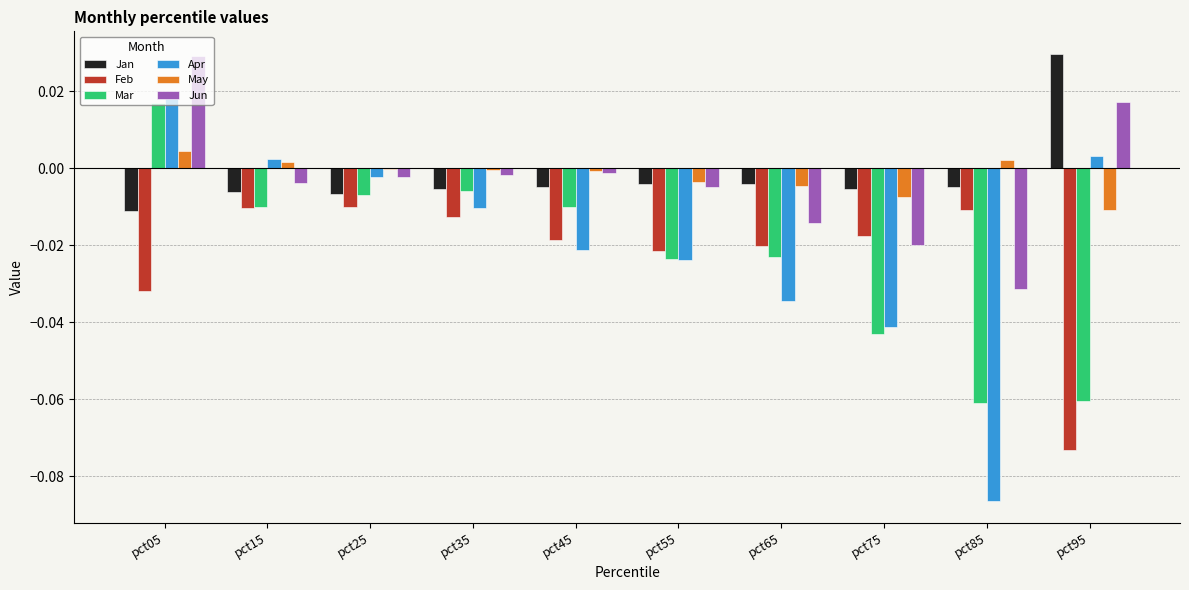

How many groups of bars are there?

10